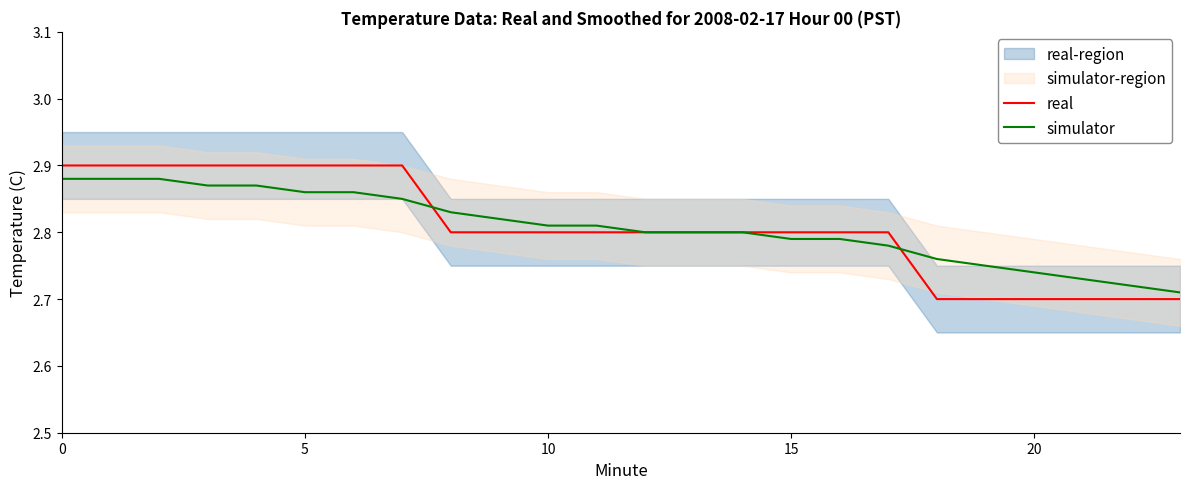

What is the difference between the maximum and minimum values in the simulator series?

0.2